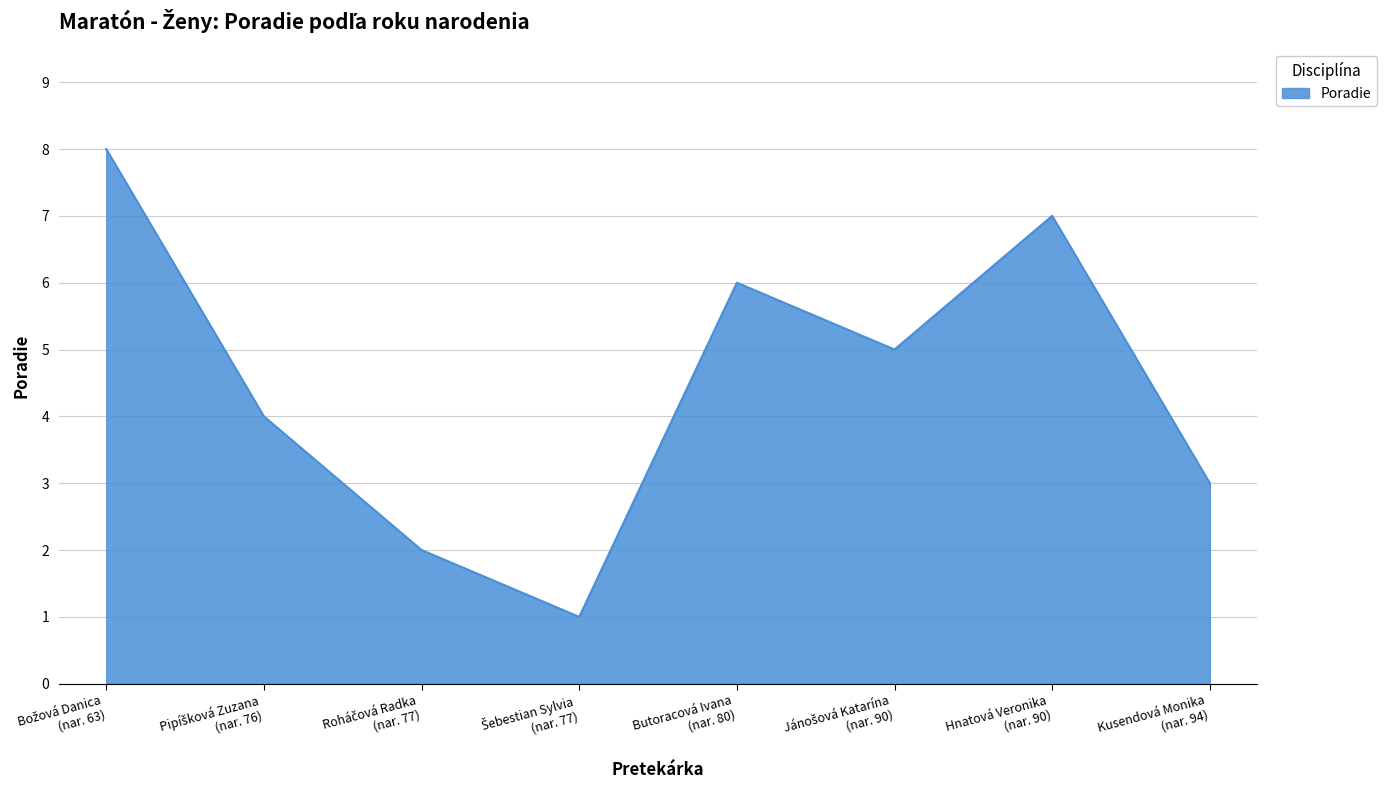

What is the maximum value shown in the chart?

8